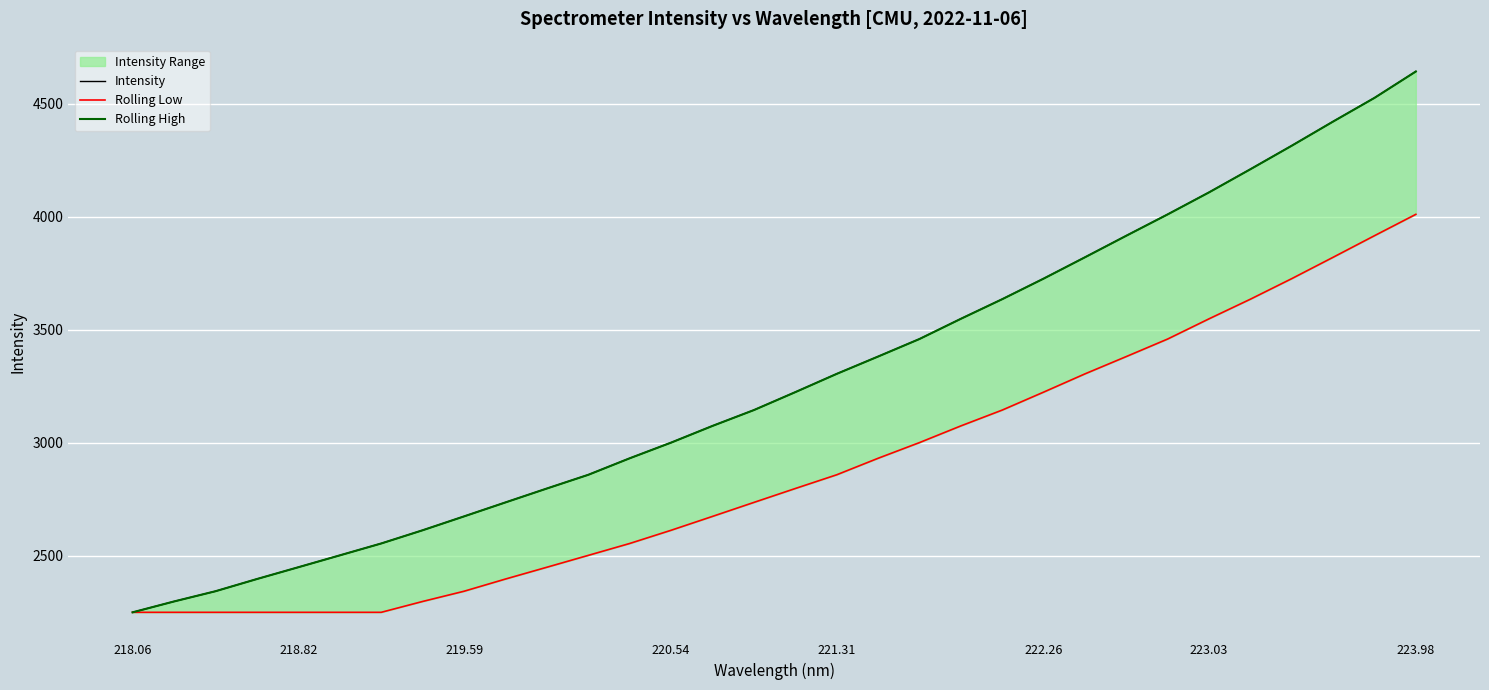

Which series has the largest total across all categories?

Intensity